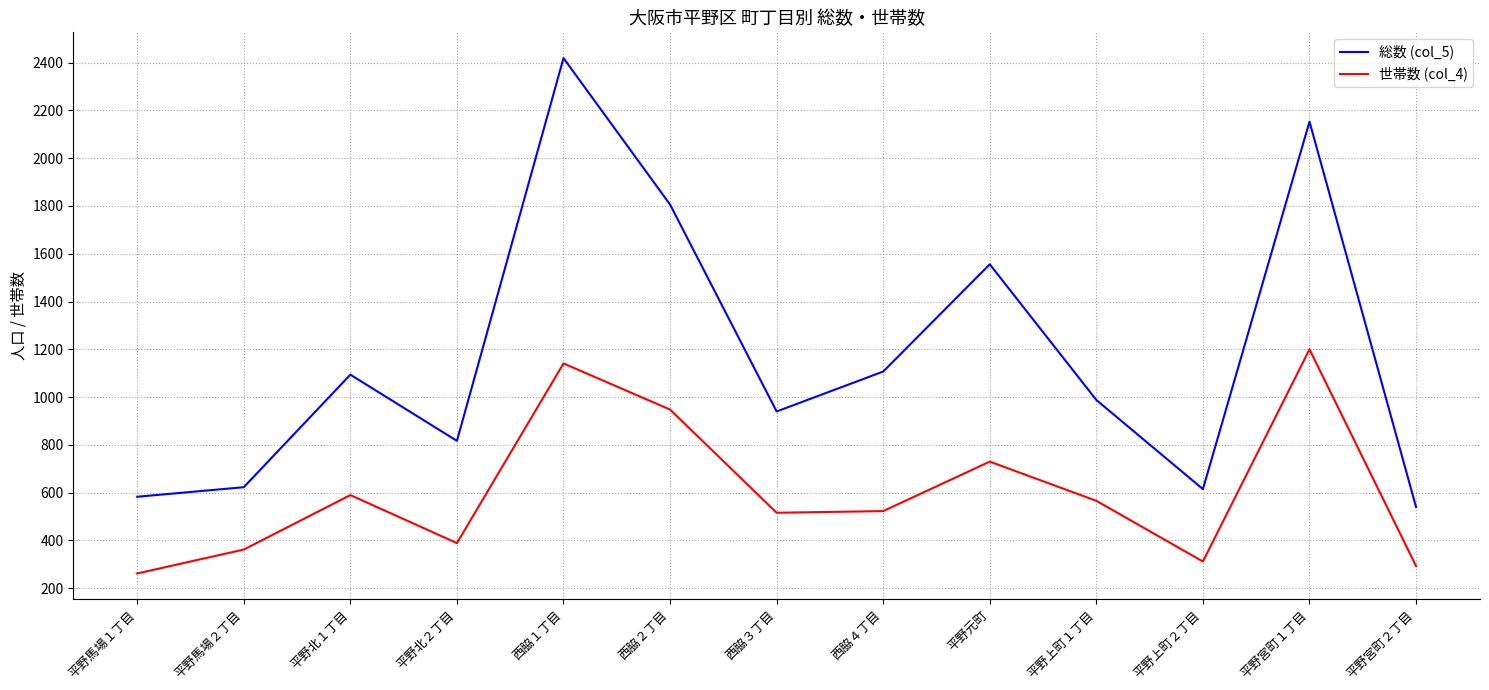

What position from the right is 平野上町２丁目?

3